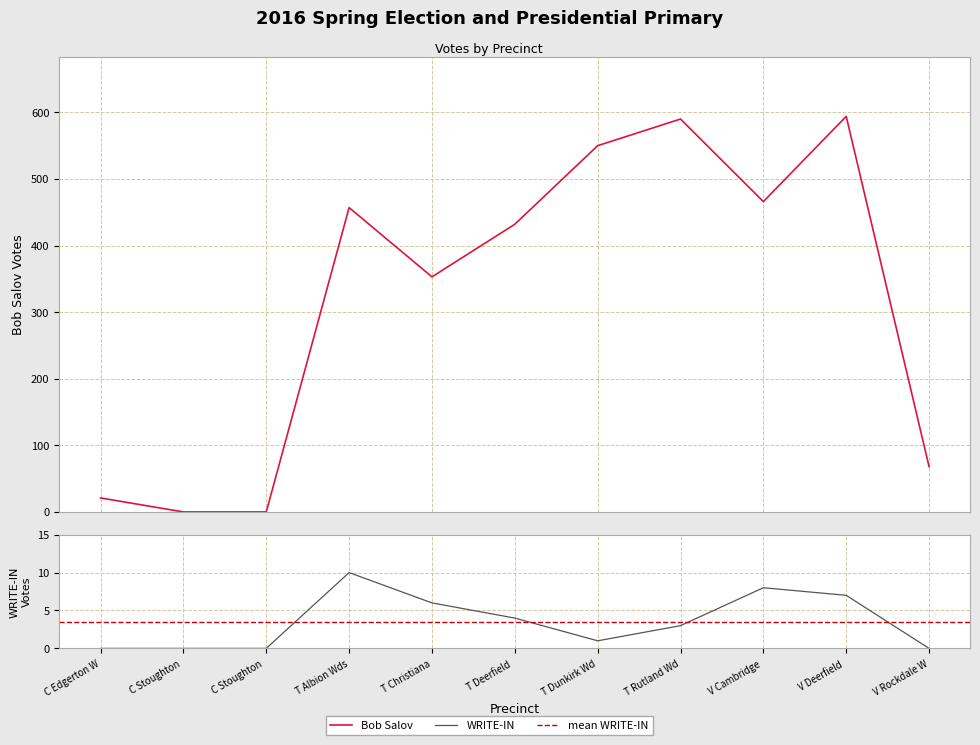

What is the highest value of the WRITE-IN series?

10